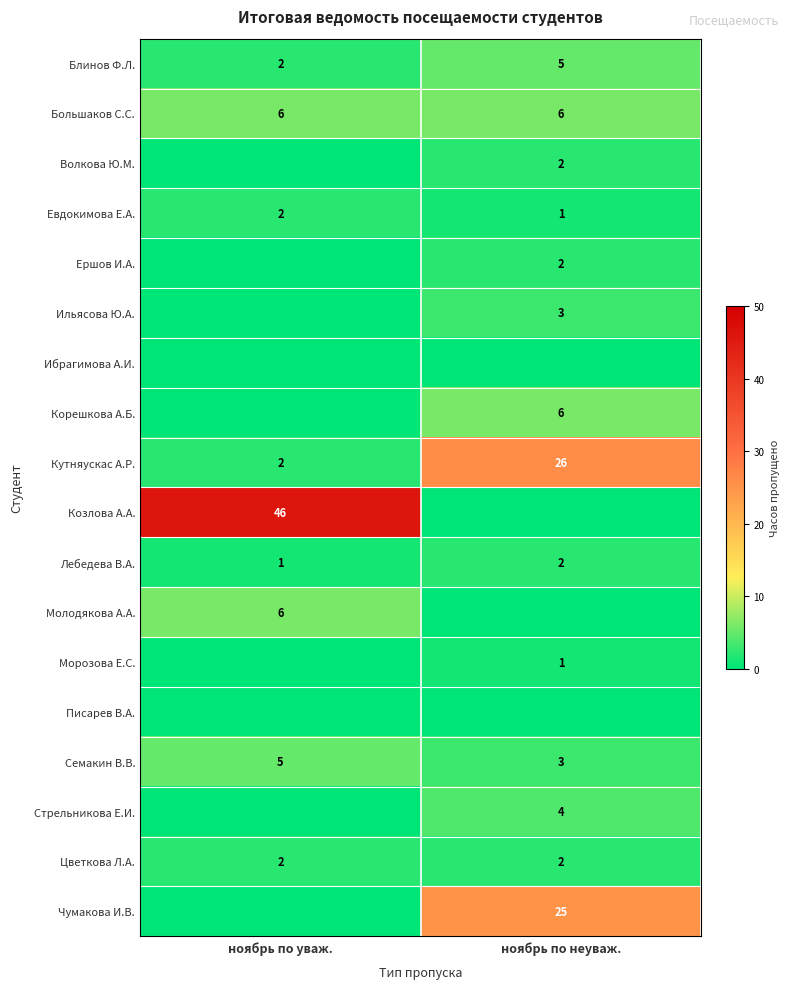

What is the sum of all Лебедева В.А. values?

3